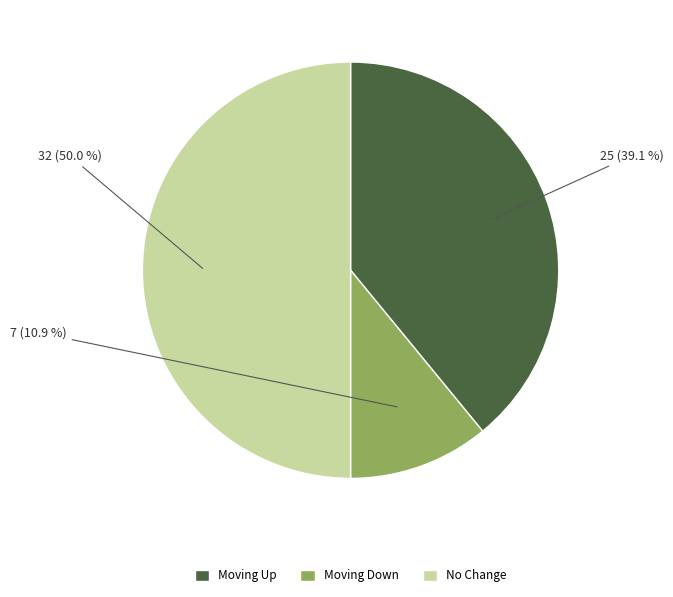

Which has a higher value, No Change or Moving Down?

No Change